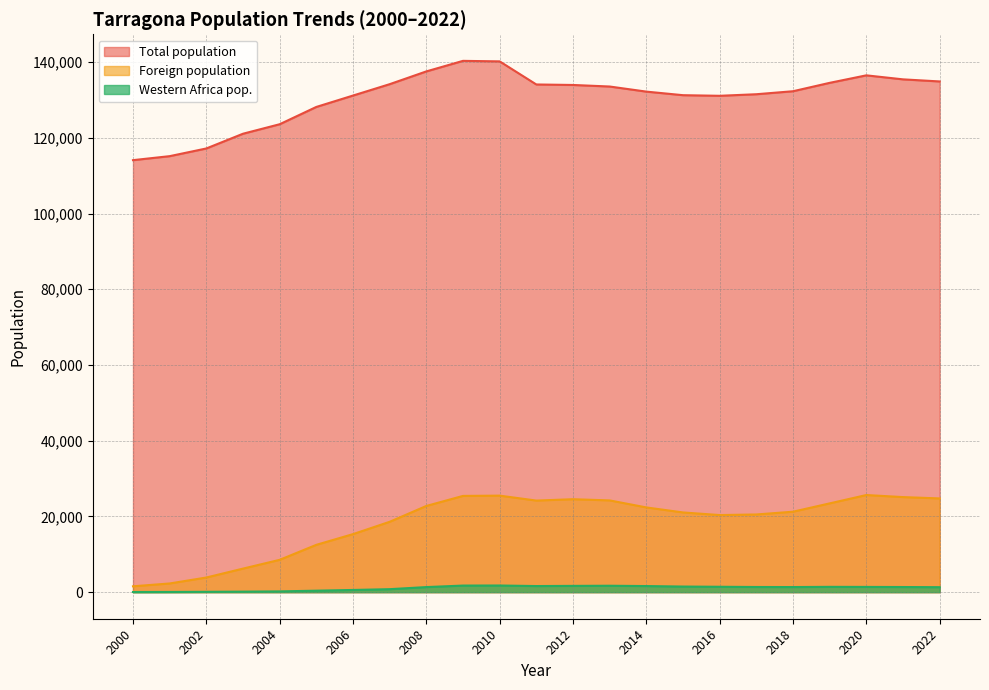

Reading left to right, list all the values displayed in this chart.

Total population: 114097	115153	117184	121076	123584	128152	131158	134163	137536	140323	140184	134085	133954	133545	132199	131255	131094	131507	132299	134515	136496	135436	134883
Foreign population: 1547	2296	3869	6222	8540	12501	15329	18585	22768	25423	25494	24191	24550	24235	22379	21055	20363	20520	21250	23449	25654	25110	24757
Western Africa pop.: 41	55	95	140	205	393	582	790	1343	1743	1760	1616	1662	1698	1614	1483	1425	1366	1350	1406	1386	1358	1315